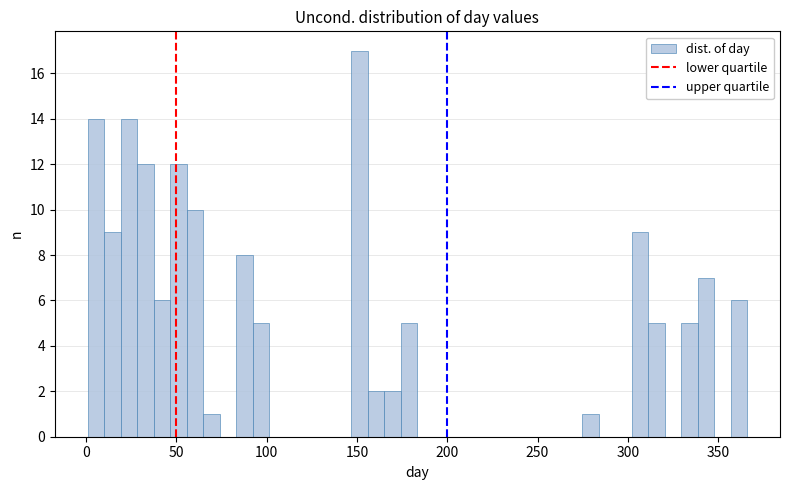

Read against the x-axis, roughly where is the centre of the tallest bar?

150